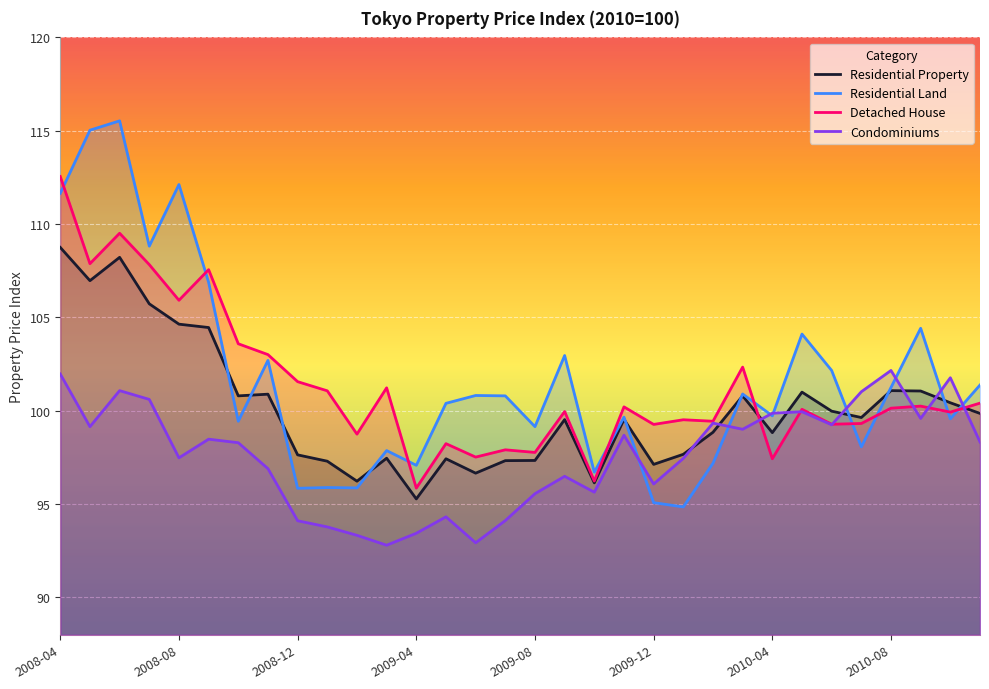

True or false: Residential Land and Condominiums cross at least once.

True